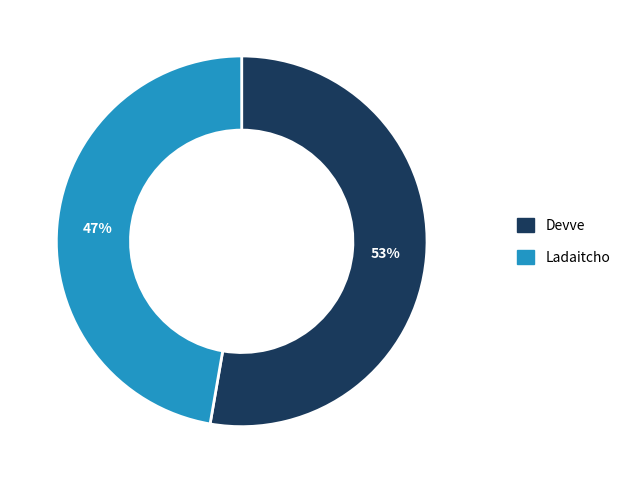

Combined, do Ladaitcho and Devve account for over 50%?

Yes